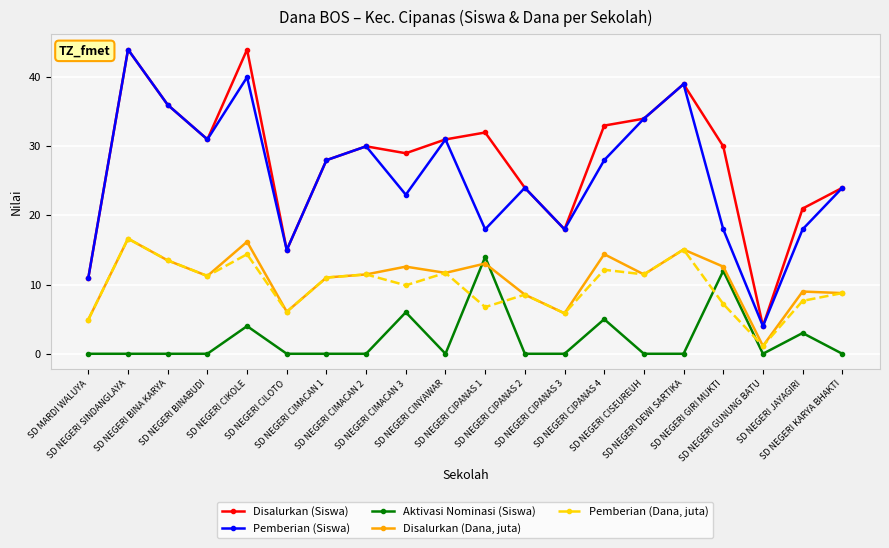

How many interior local valleys does the Disalurkan (Dana, juta) series have?

6